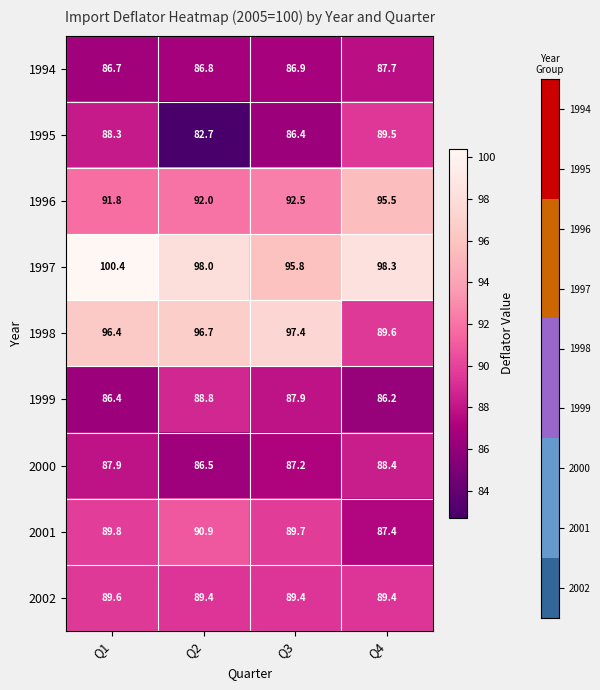

What is the total value across all series at Q4?

812.0